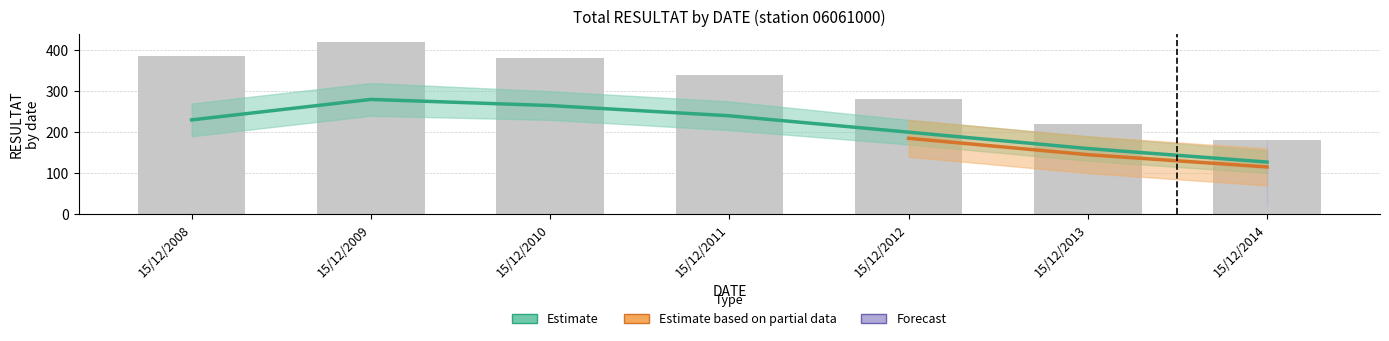

What is the difference between the values at 15/12/2013 and 15/12/2011?

120